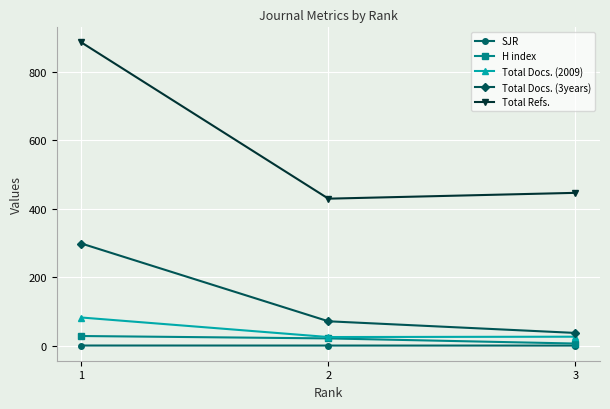

What is the maximum value for Total Refs.?

885.0